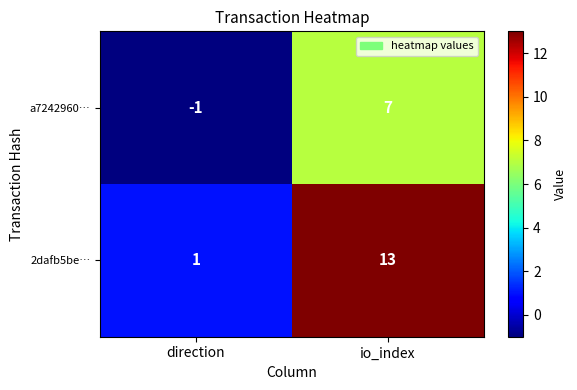

Reading right to left, what are all the values shown in this chart?

a7242960…: io_index=7	direction=-1
2dafb5be…: io_index=13	direction=1